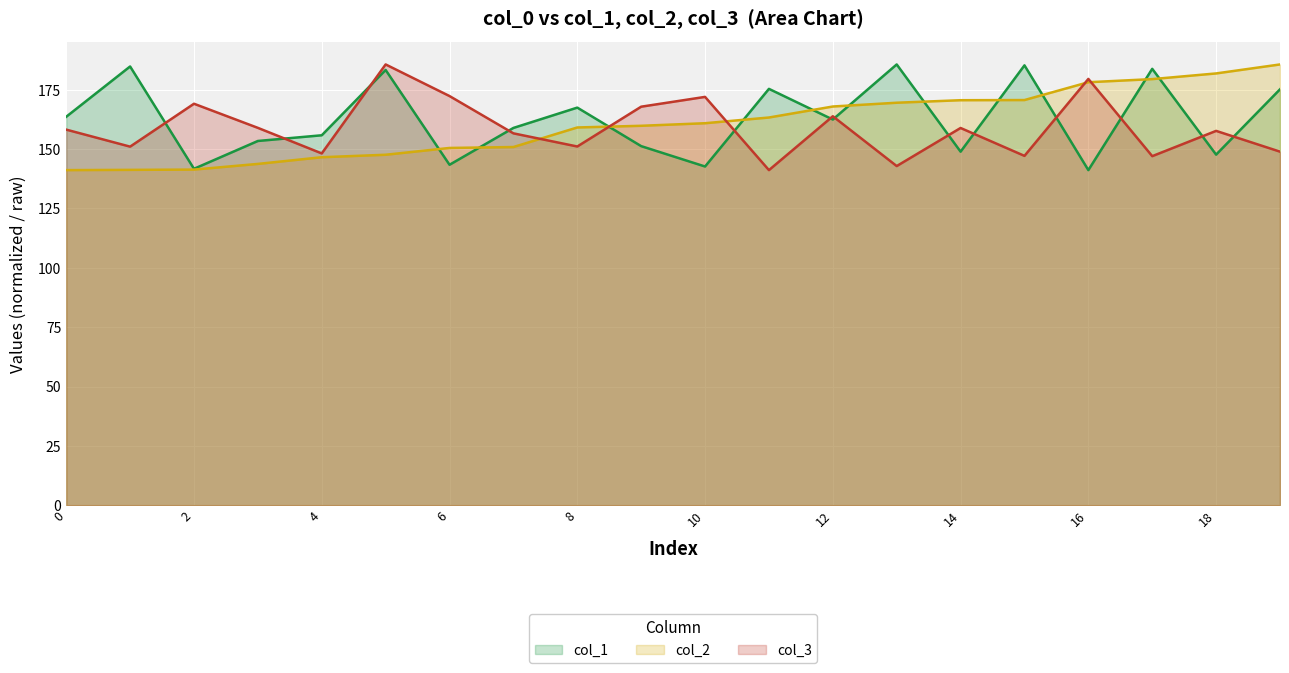

What is the minimum value for col_2?

141.2